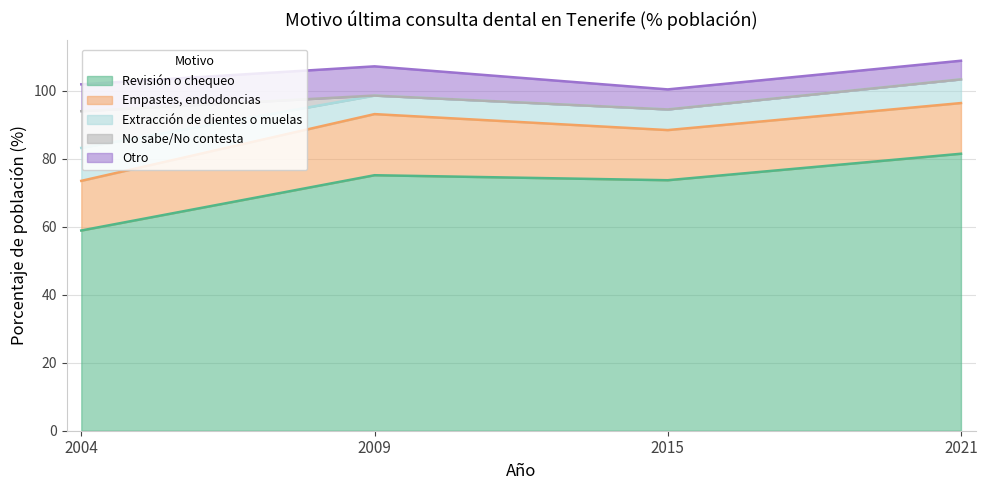

Reading left to right, what are all the values shown in this chart?

Revisión o chequeo: 2004=58.9	2009=75.2	2015=73.7	2021=81.5
Empastes, endodoncias: 2004=14.6	2009=18.0	2015=14.8	2021=14.9
Extracción de dientes o muelas: 2004=9.7	2009=5.5	2015=6.1	2021=7.0
No sabe/No contesta: 2004=10.8	2009=0.0	2015=0.0	2021=0.0
Otro: 2004=7.9	2009=8.6	2015=5.9	2021=5.5